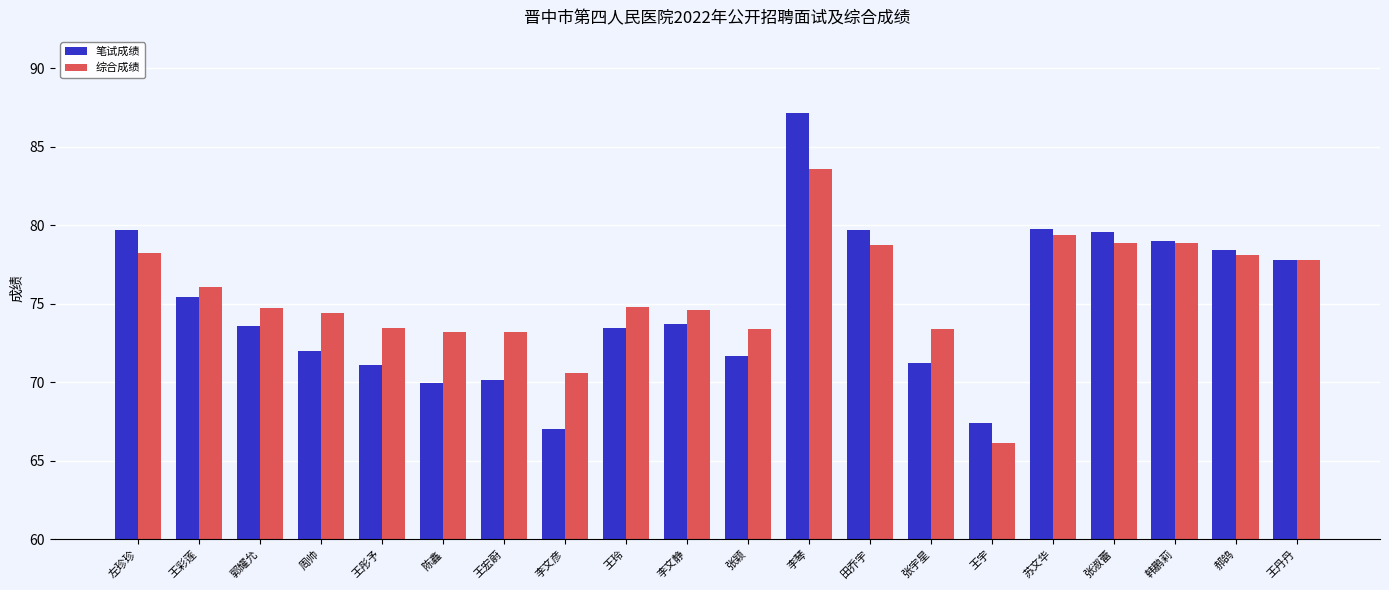

What are all the series names shown in the legend?

笔试成绩, 综合成绩